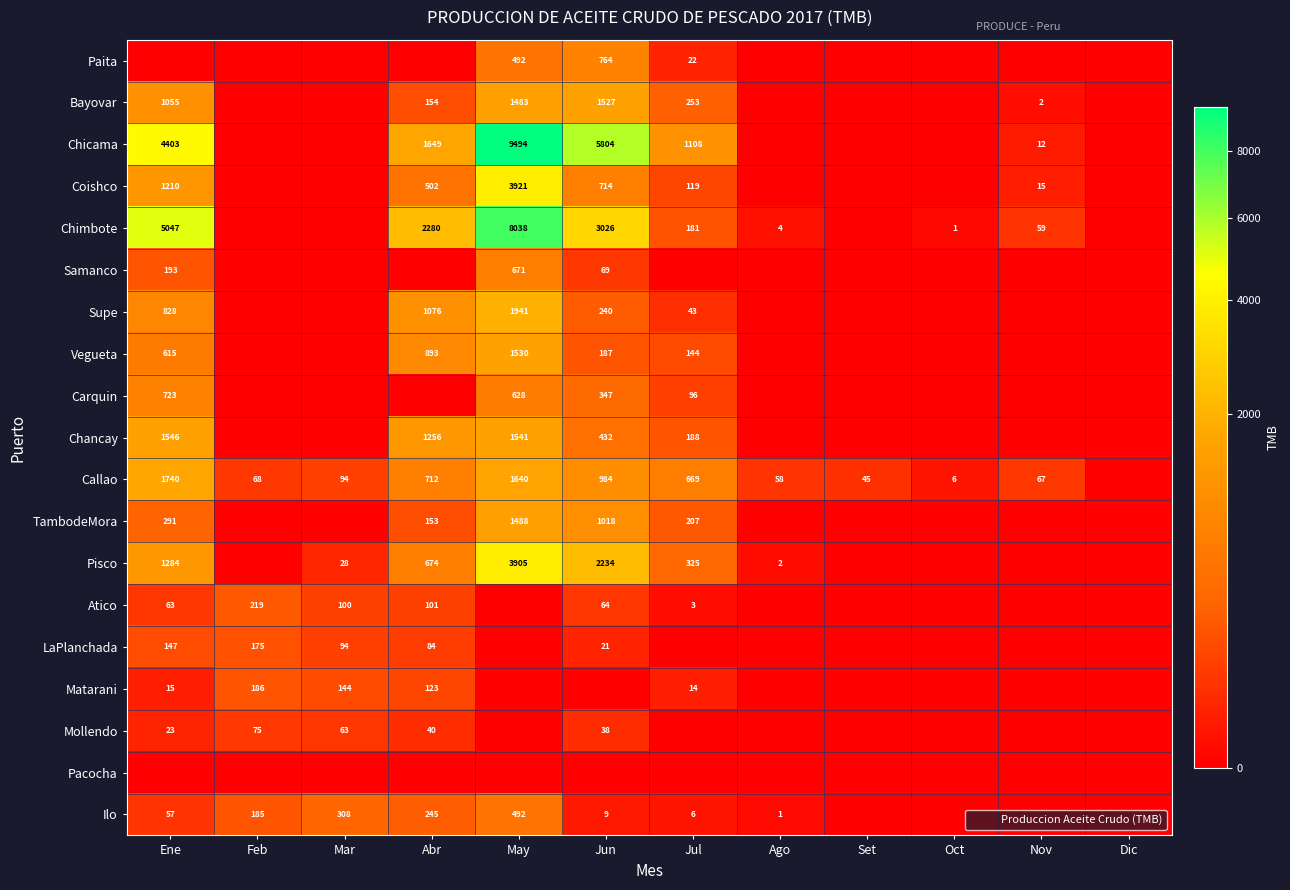

At which category is the sum across all series the highest?

May